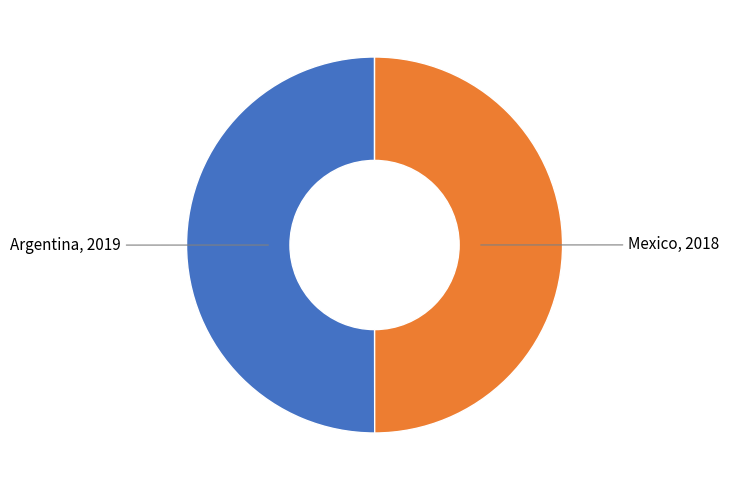

Count the number of slices in the pie.

2